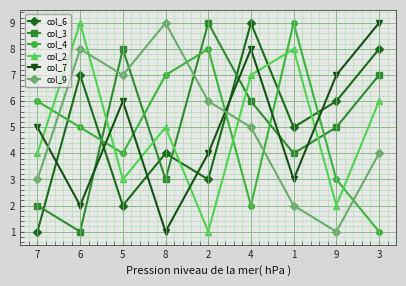

How many intersections are there between col_2 and col_7?

6